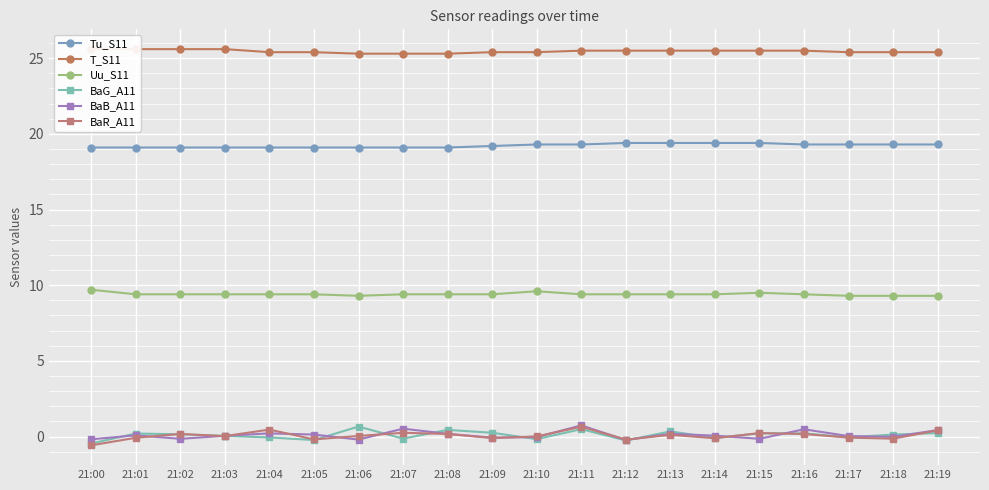

Rank the categories by BaB_A11 value from lowest to highest.

21:12, 21:06, 21:00, 21:02, 21:15, 21:09, 21:10, 21:18, 21:17, 21:03, 21:14, 21:01, 21:05, 21:08, 21:13, 21:04, 21:19, 21:16, 21:07, 21:11